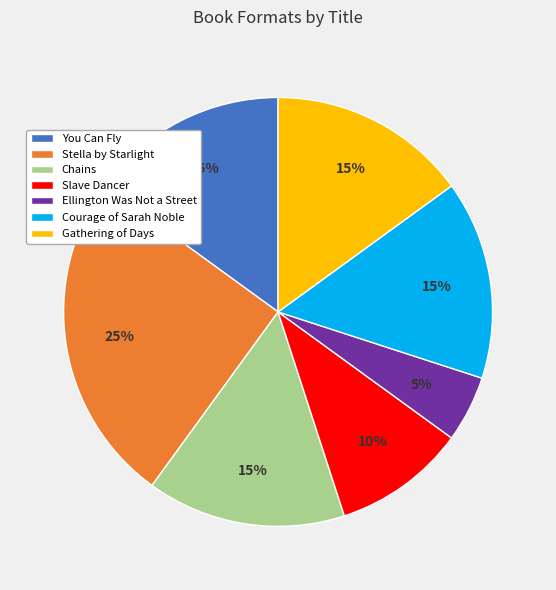

To the nearest percent, what percentage of the pie is Slave Dancer?

10%